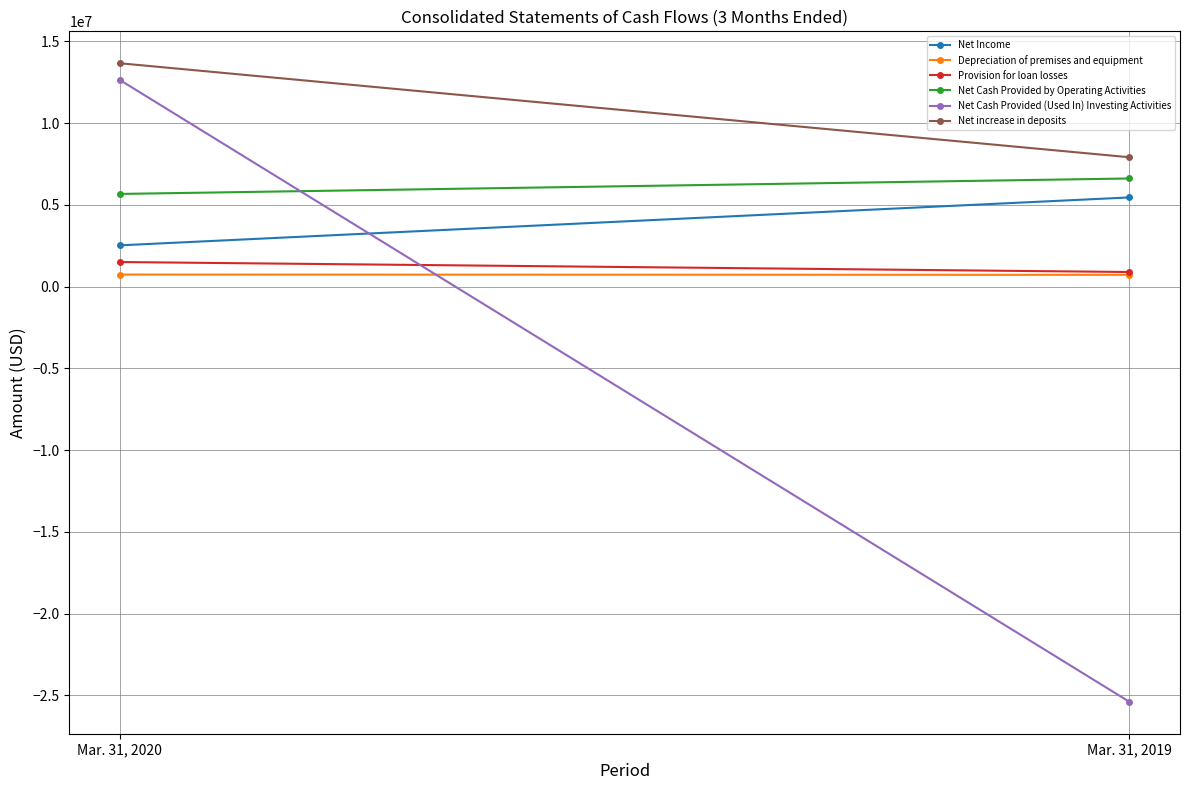

What is the value of the Net Cash Provided by Operating Activities point at the 1st from the left?

5665000